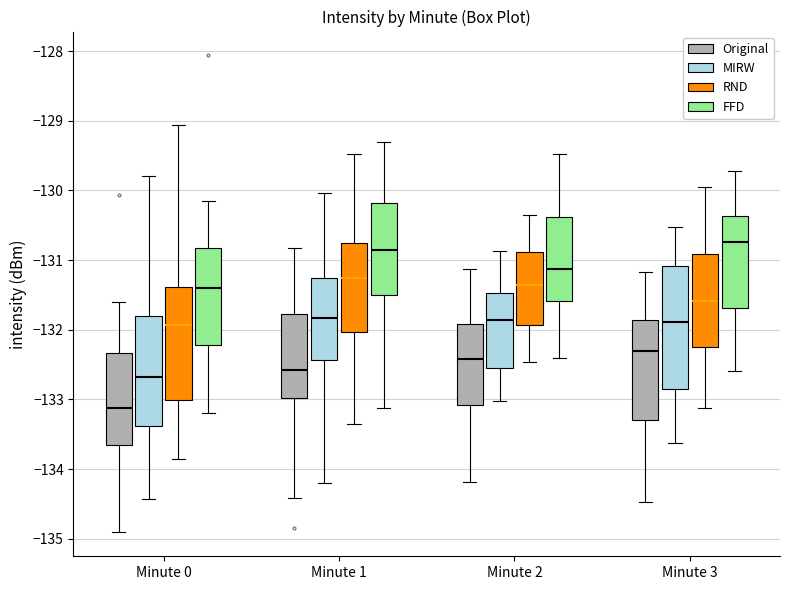

Where is the lower edge of the box for Minute 2 (FFD) on the y-axis? The values are not printed on the chart, so give them approximately, as read against the axis.

-131.6